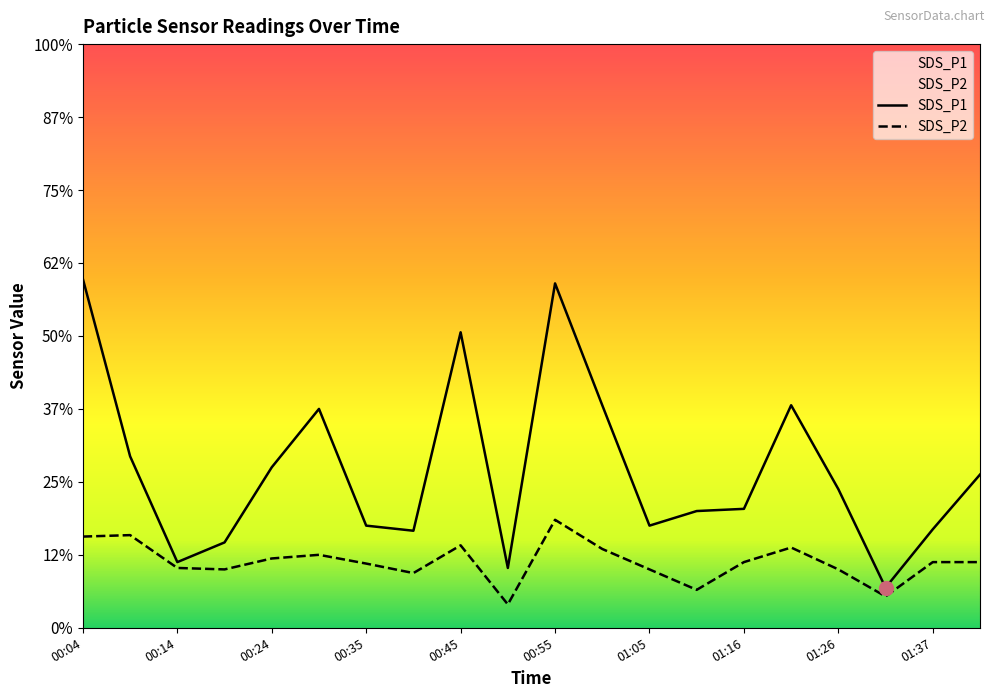

Is the value of SDS_P2 at 01:42 greater than the value of SDS_P1 at 00:30?

No